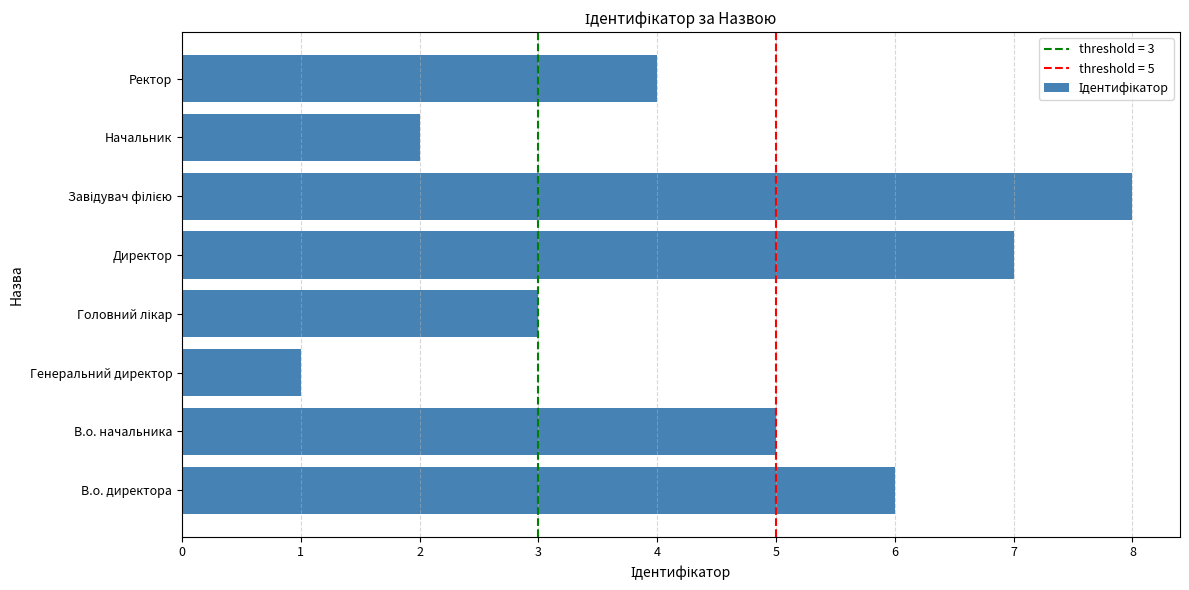

What is the sum of the values at Начальник and В.о. начальника?

7